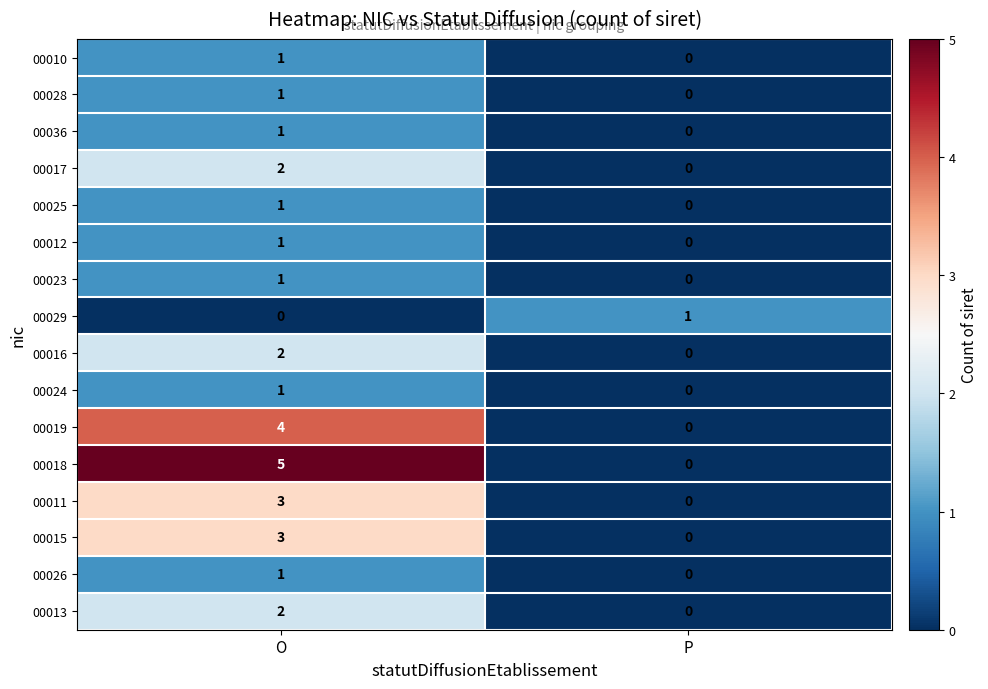

How many categories are shown in the chart?

2